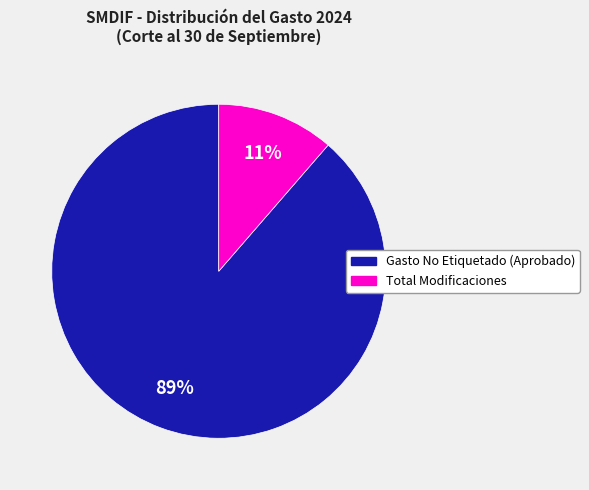

To the nearest percent, what is the average slice percentage?

50%